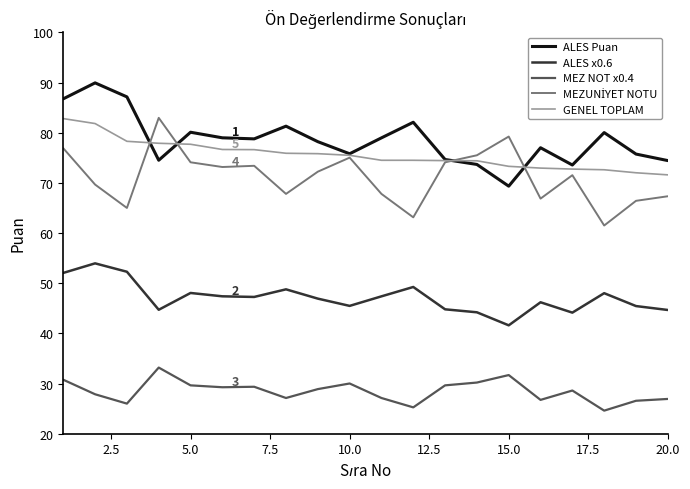

What is the greatest value displayed?

89.9